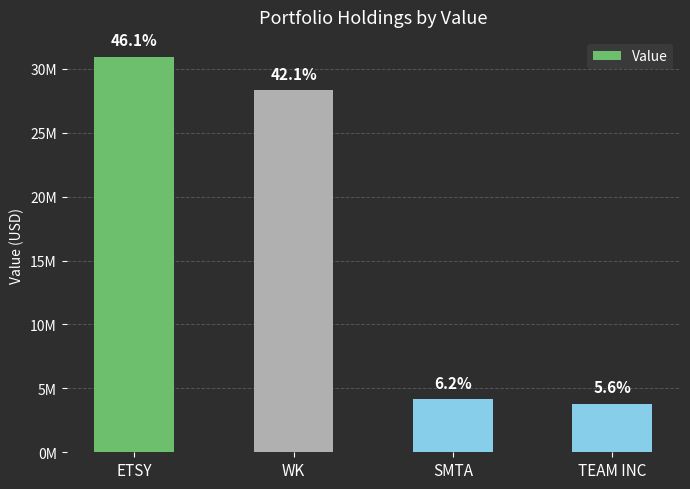

What is the ratio of the value at SMTA to the value at WK?

0.1